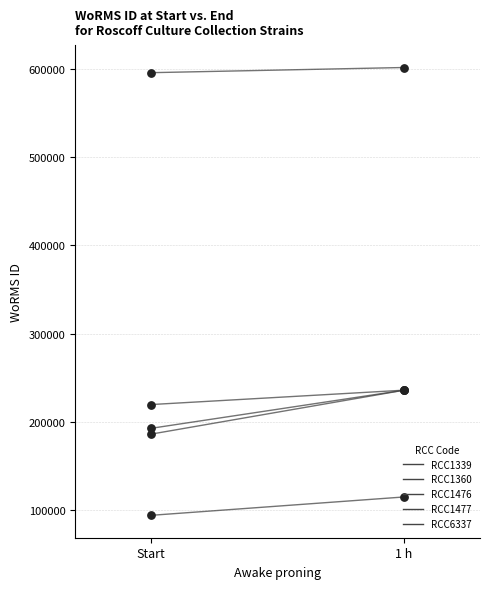

Which series contains the lowest Y value?

RCC1339